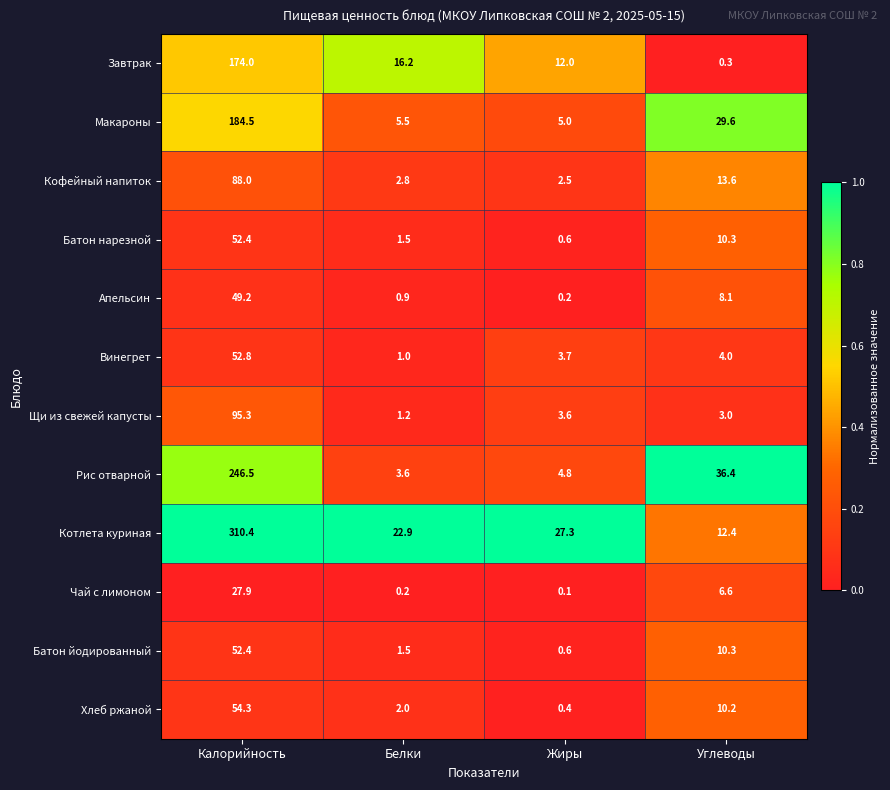

Where is Кофейный напиток nearest to the value 45?

Углеводы